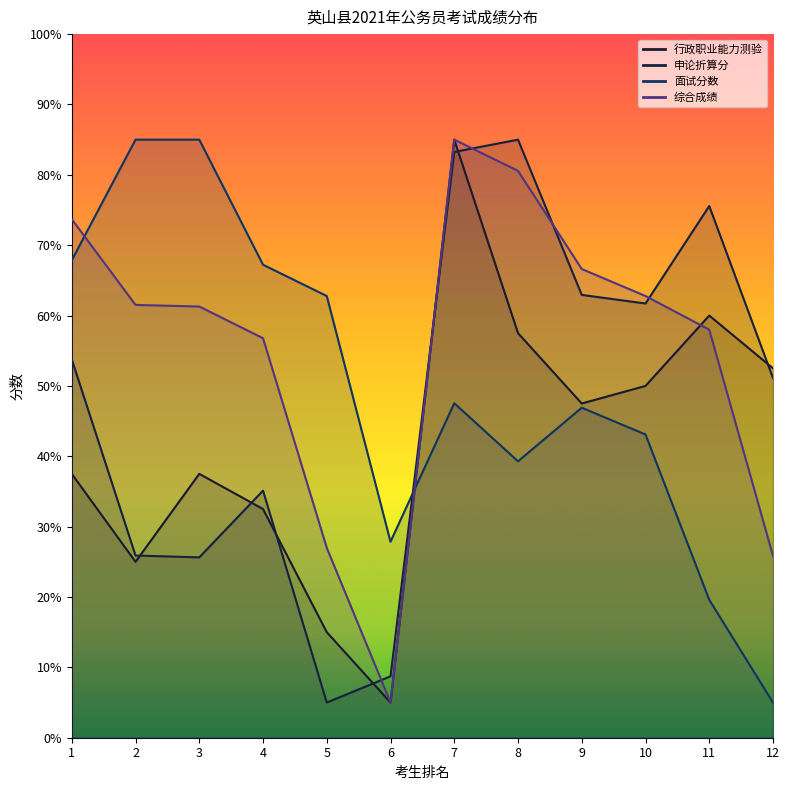

Which series ends up on top after the final intersection of 综合成绩 and 行政职业能力测验?

行政职业能力测验